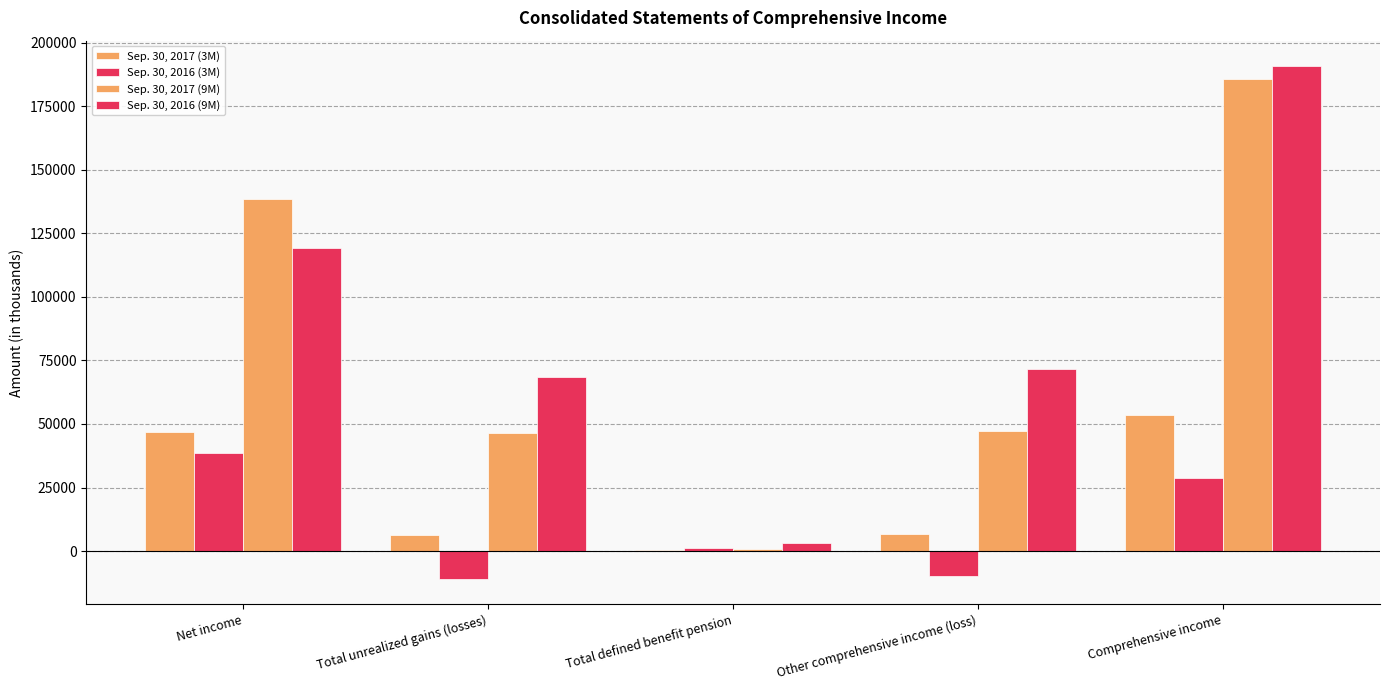

Reading right to left, what are all the values shown in this chart?

Sep. 30, 2017 (3M): 53536	6818	329	6489	46718
Sep. 30, 2016 (3M): 28704	-9798	1050	-10848	38502
Sep. 30, 2017 (9M): 185849	47265	989	46276	138584
Sep. 30, 2016 (9M): 190769	71634	3021	68613	119135